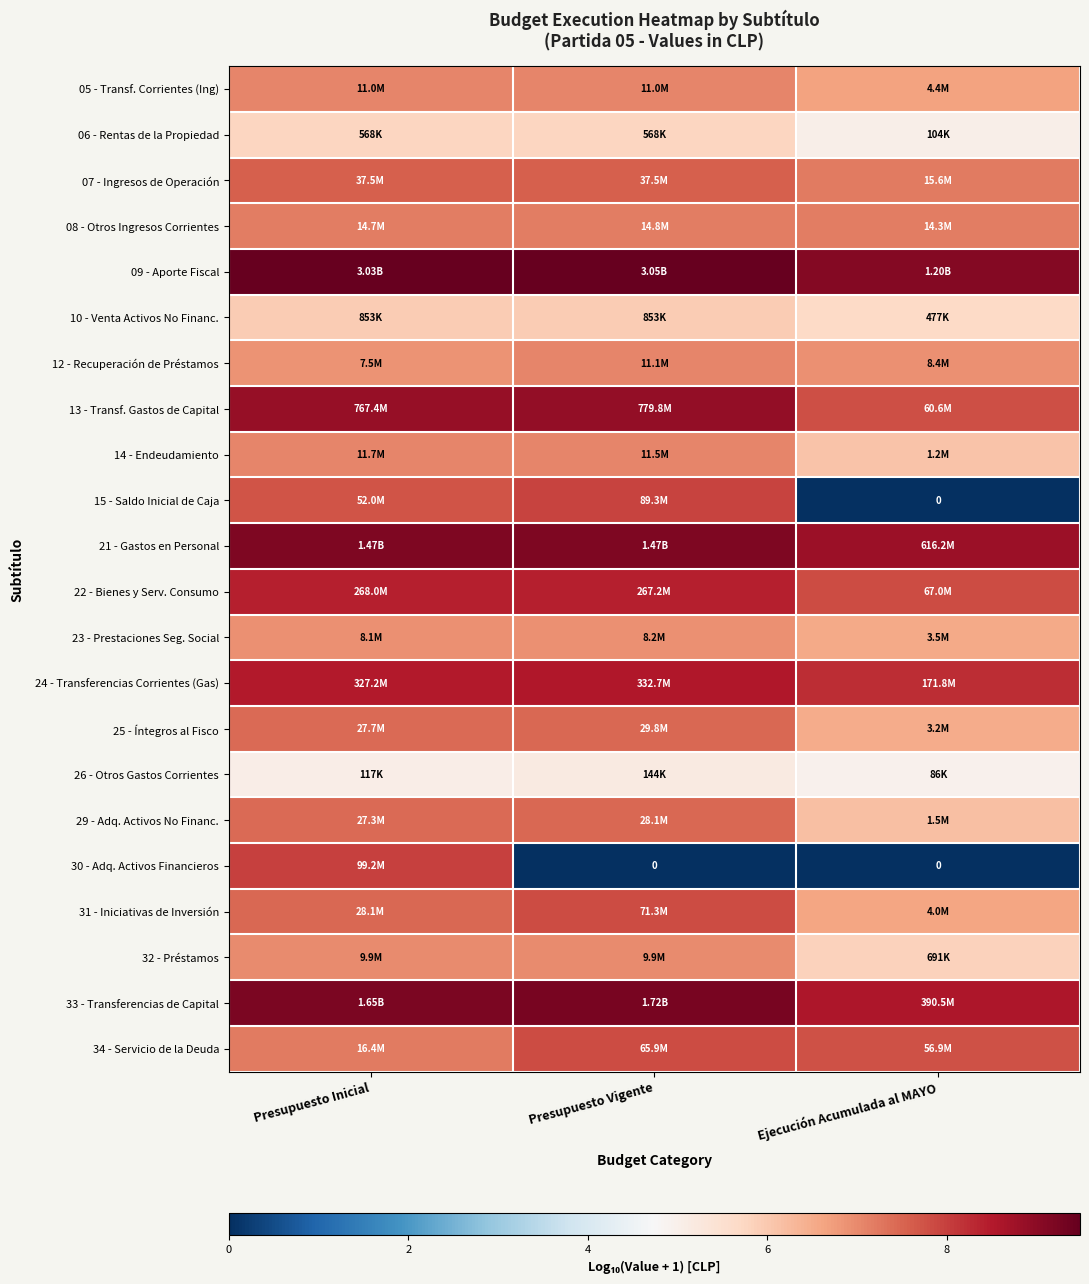

What is the approximate value of 07 - Ingresos de Operación at Ejecución Acumulada al MAYO?

7.2